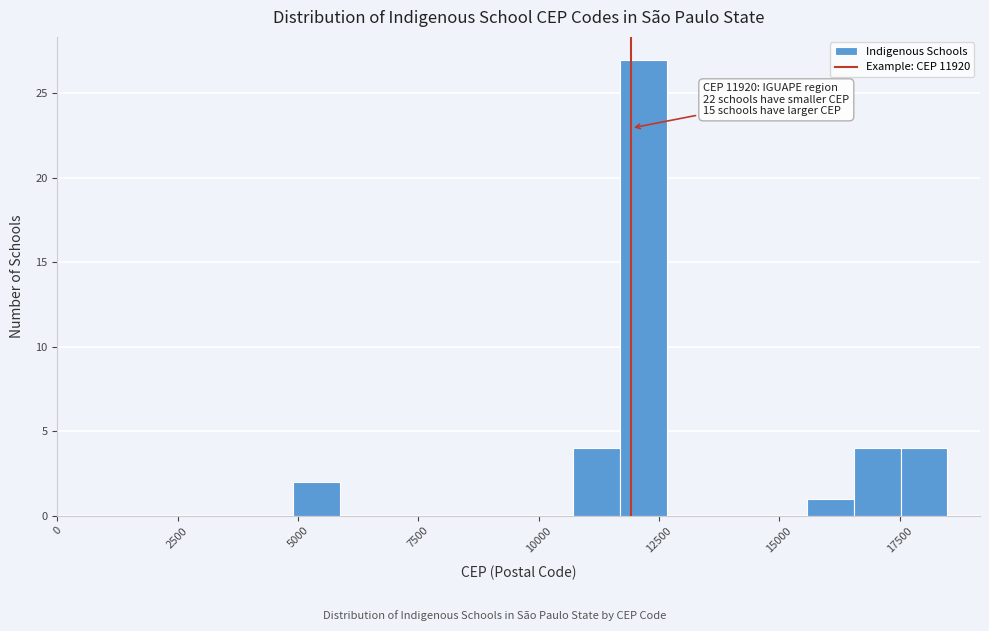

Read against the x-axis, roughly where is the centre of the tallest bar?

12000